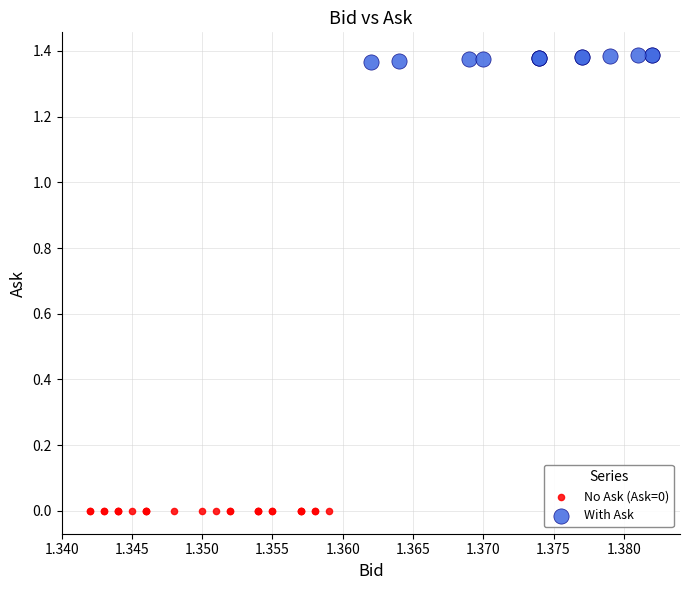

Which series reaches the minimum Y coordinate?

No Ask (Ask=0)